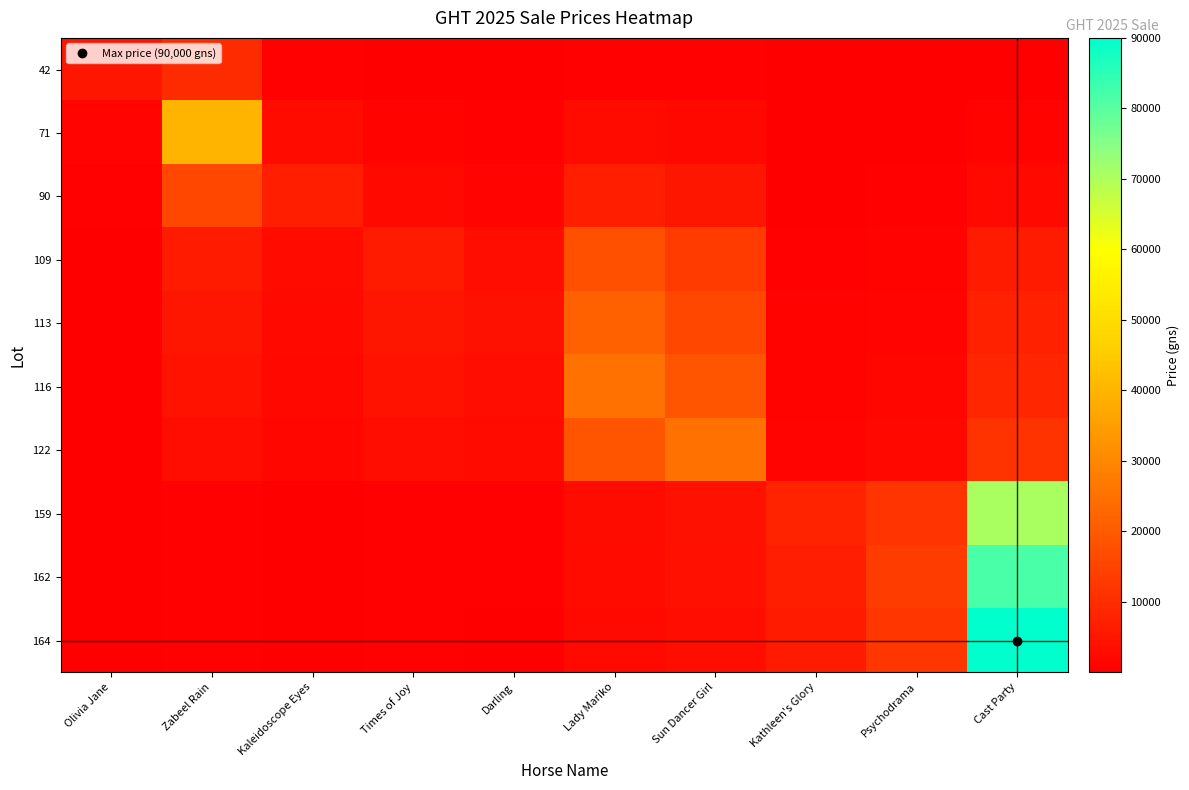

Reading left to right, what are all the values shown in this chart?

42: Olivia Jane=5000.0	Zabeel Rain=9720.6	Kaleidoscope Eyes=673.3	Times of Joy=228.4	Darling=125.3	Lady Mariko=676.5	Sun Dancer Girl=504.8	Kathleen's Glory=26.6	Psychodrama=38.7	Cast Party=234.2
71: Olivia Jane=1215.1	Zabeel Rain=40000.0	Kaleidoscope Eyes=2770.6	Times of Joy=940.0	Darling=515.6	Lady Mariko=2783.6	Sun Dancer Girl=2077.3	Kathleen's Glory=109.3	Psychodrama=159.4	Cast Party=963.9
90: Olivia Jane=480.9	Zabeel Rain=15832.3	Kaleidoscope Eyes=7000.0	Times of Joy=2374.8	Darling=1302.6	Lady Mariko=7032.8	Sun Dancer Girl=5248.3	Kathleen's Glory=276.3	Psychodrama=402.7	Cast Party=2435.3
109: Olivia Jane=190.4	Zabeel Rain=6266.5	Kaleidoscope Eyes=2770.6	Times of Joy=6000.0	Darling=3290.9	Lady Mariko=17768.2	Sun Dancer Girl=13259.7	Kathleen's Glory=698.0	Psychodrama=1017.5	Cast Party=6152.6
113: Olivia Jane=156.6	Zabeel Rain=5155.7	Kaleidoscope Eyes=2279.5	Times of Joy=4936.4	Darling=4000.0	Lady Mariko=21596.6	Sun Dancer Girl=16116.6	Kathleen's Glory=848.4	Psychodrama=1236.7	Cast Party=7478.3
116: Olivia Jane=135.3	Zabeel Rain=4453.8	Kaleidoscope Eyes=1969.2	Times of Joy=4264.4	Darling=3455.5	Lady Mariko=25000.0	Sun Dancer Girl=18656.5	Kathleen's Glory=982.0	Psychodrama=1431.6	Cast Party=8656.8
122: Olivia Jane=101.0	Zabeel Rain=3323.7	Kaleidoscope Eyes=1469.5	Times of Joy=3182.3	Darling=2578.7	Lady Mariko=18656.5	Sun Dancer Girl=25000.0	Kathleen's Glory=1316.0	Psychodrama=1918.4	Cast Party=11600.3
159: Olivia Jane=16.6	Zabeel Rain=546.7	Kaleidoscope Eyes=241.7	Times of Joy=523.5	Darling=424.2	Lady Mariko=3068.9	Sun Dancer Girl=4112.4	Kathleen's Glory=8000.0	Psychodrama=11662.1	Cast Party=70520.8
162: Olivia Jane=14.3	Zabeel Rain=472.3	Kaleidoscope Eyes=208.8	Times of Joy=452.2	Darling=366.4	Lady Mariko=2651.1	Sun Dancer Girl=3552.5	Kathleen's Glory=6910.9	Psychodrama=13500.0	Cast Party=81634.2
164: Olivia Jane=13.0	Zabeel Rain=428.4	Kaleidoscope Eyes=189.4	Times of Joy=410.2	Darling=332.4	Lady Mariko=2404.7	Sun Dancer Girl=3222.3	Kathleen's Glory=6268.5	Psychodrama=12245.1	Cast Party=90000.0